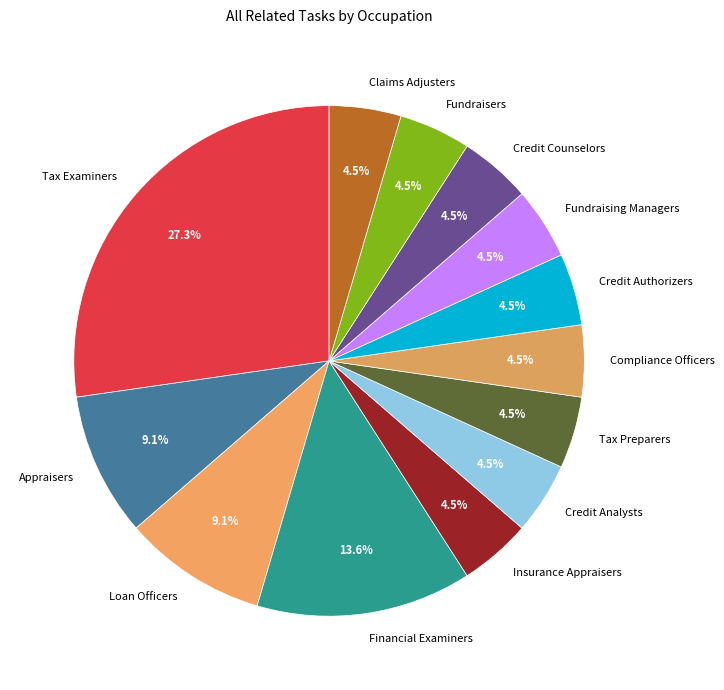

Which category has the biggest portion of the pie?

Tax Examiners